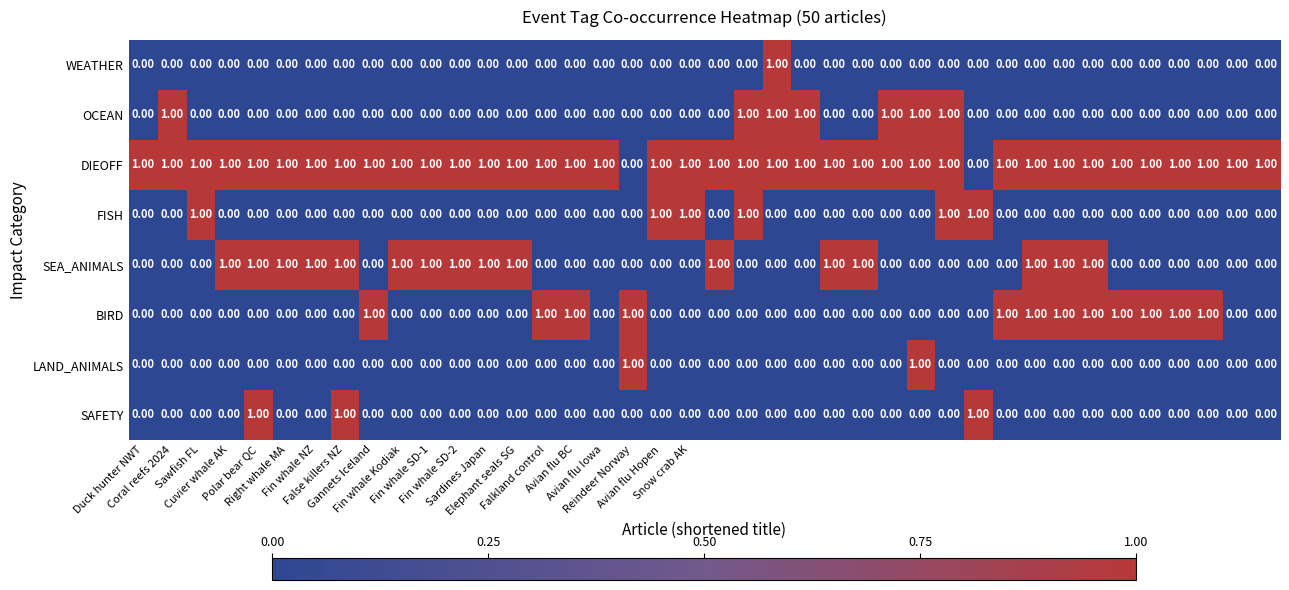

What is the sum of all SEA_ANIMALS values?

16